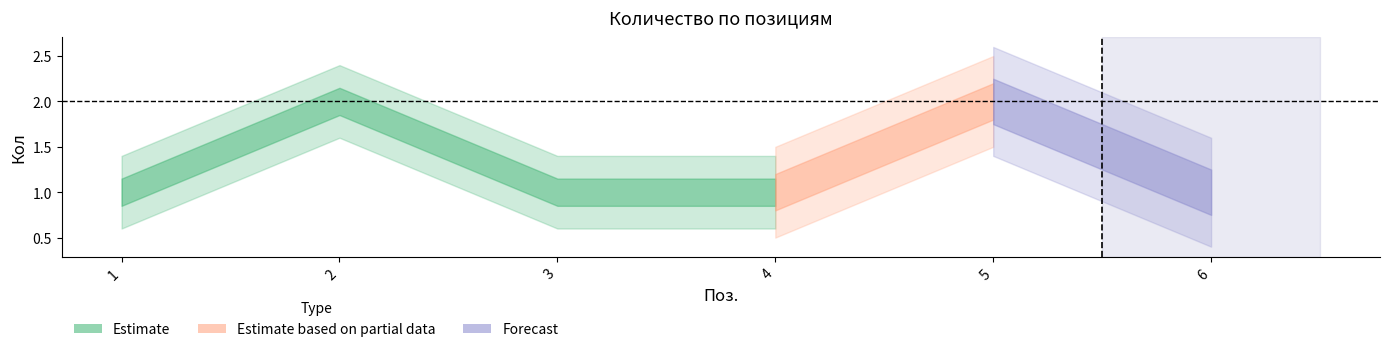

Which label corresponds to the smallest value in the chart?

1